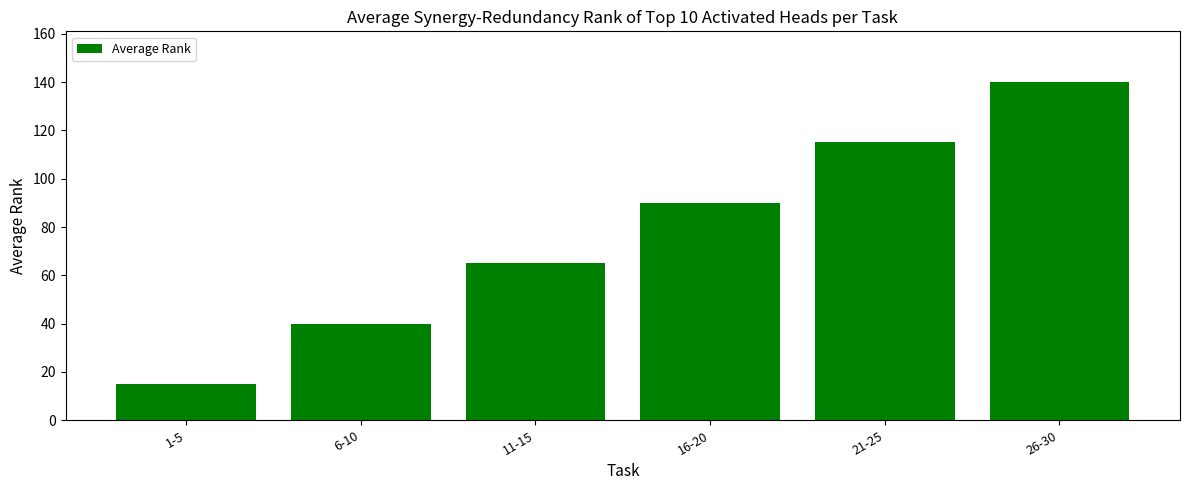

How many data points are less than 90?

3